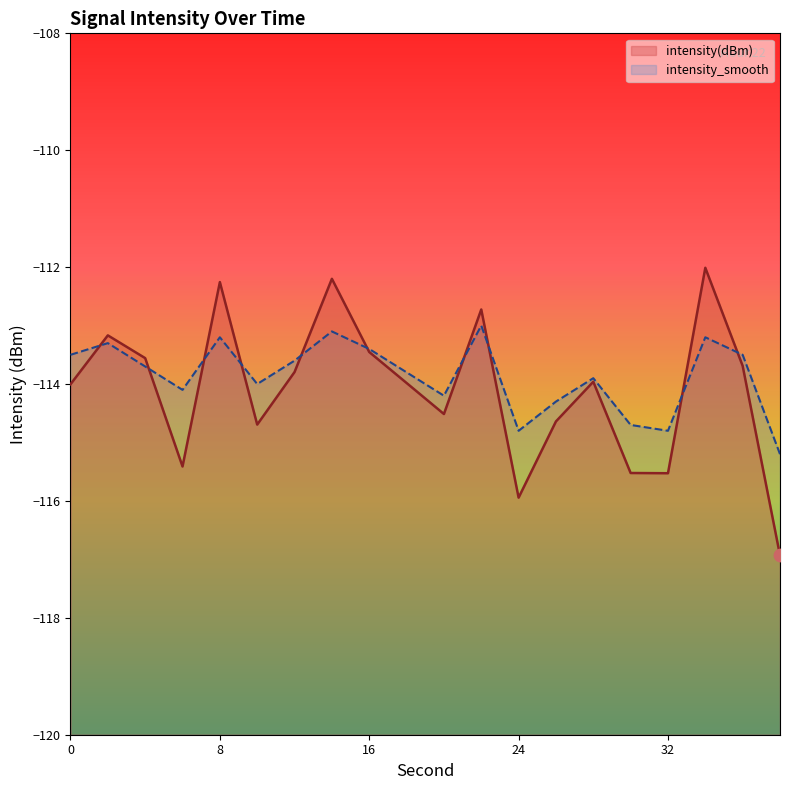

Which series contains the lowest Y value?

intensity(dBm)